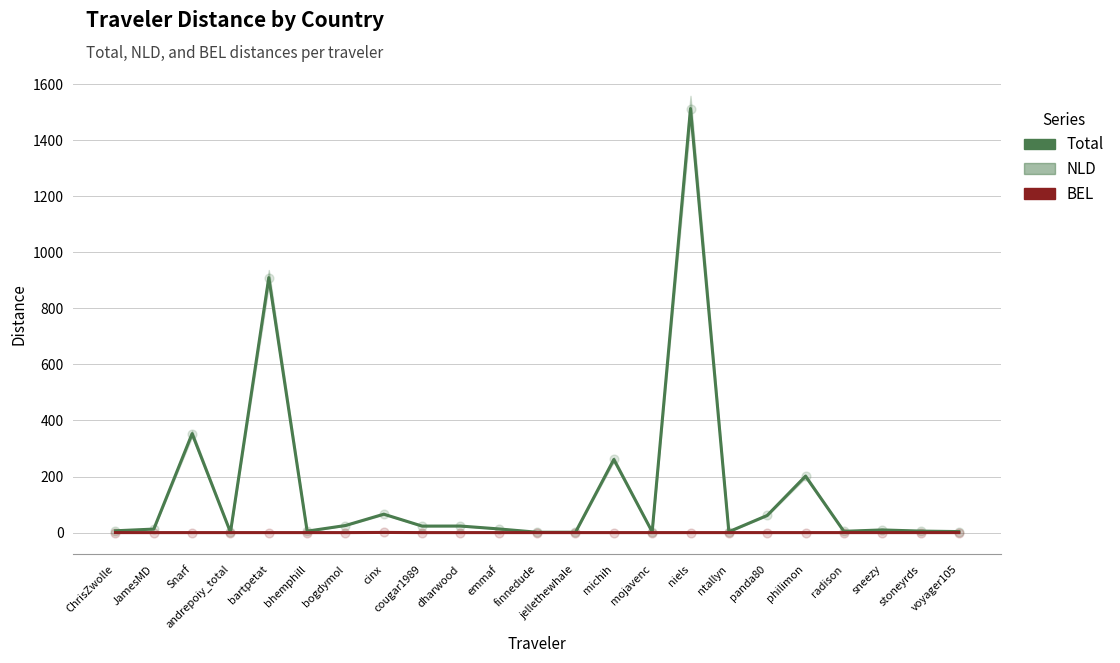

What are all the series names shown in the legend?

Total, NLD, BEL